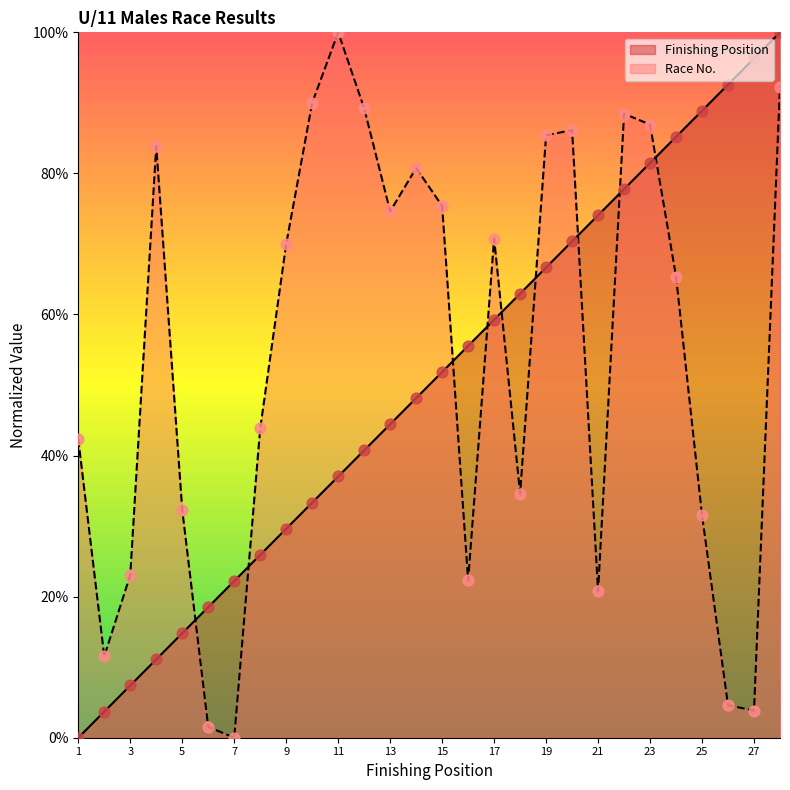

Which series reaches the maximum Y coordinate?

Finishing Position